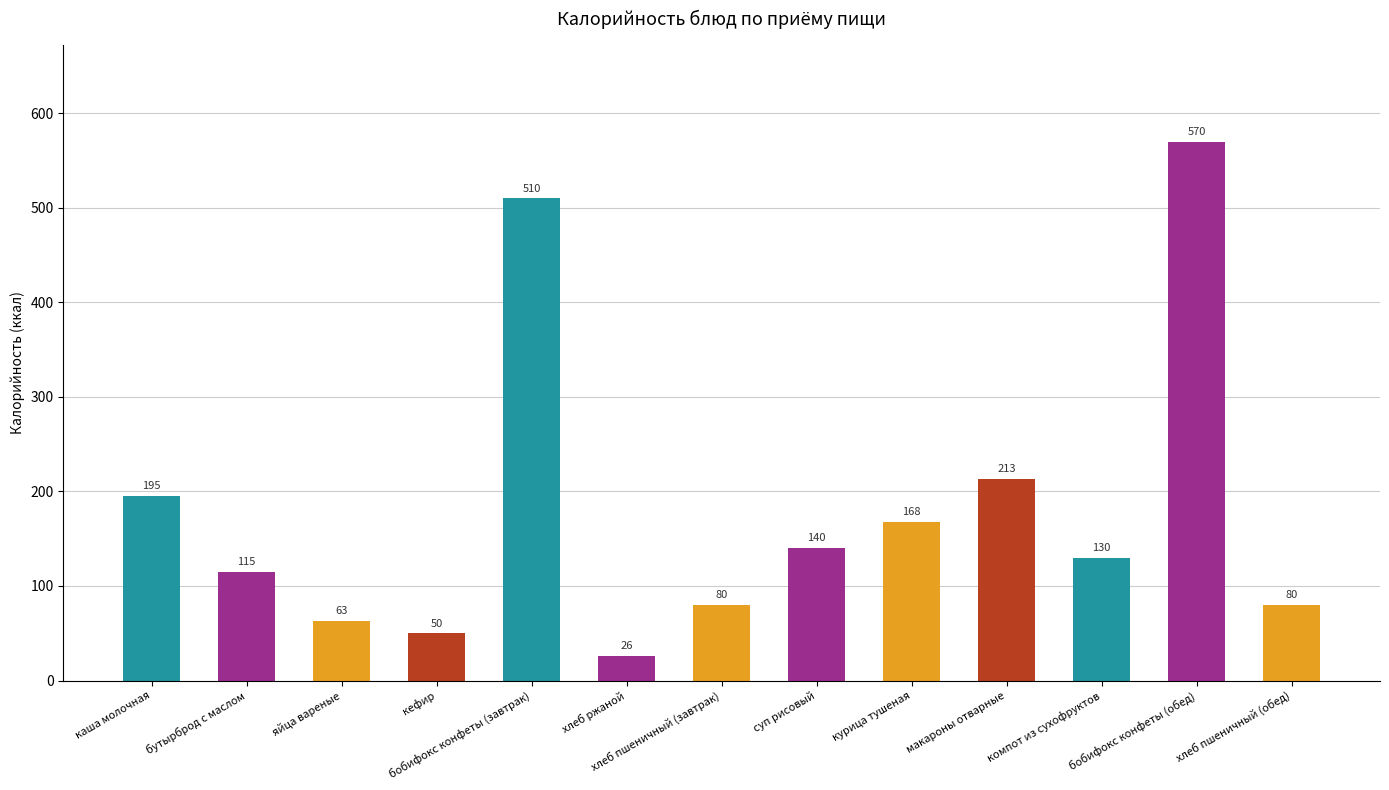

Which has a higher value, кефир or бутырброд с маслом?

бутырброд с маслом